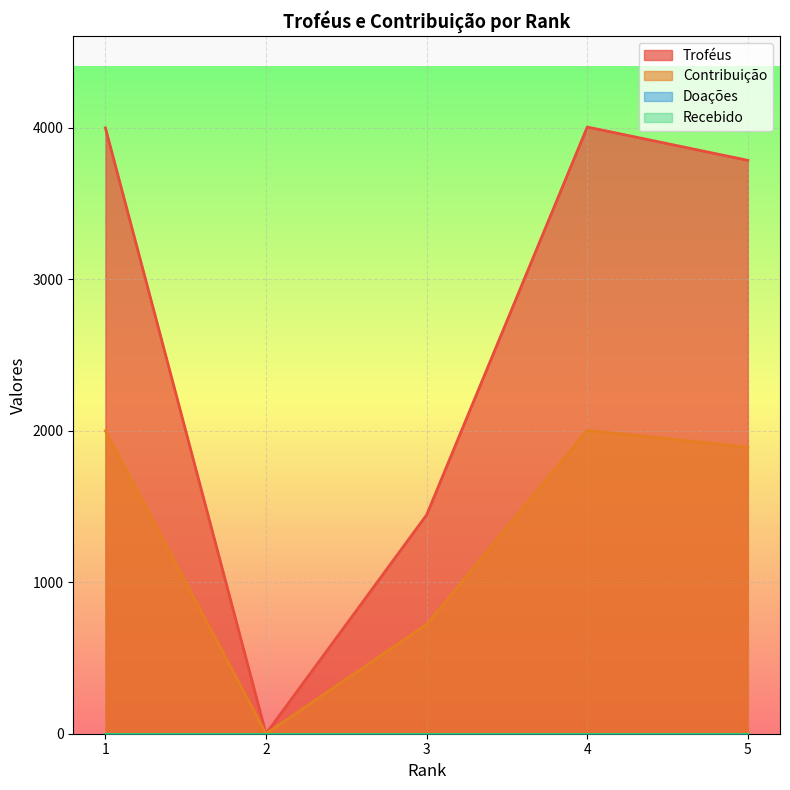

Reading right to left, transcribe all the data shown in this chart.

Troféus: 5=3786	4=4006	3=1445	2=0	1=4000
Contribuição: 5=1893	4=2003	3=722	2=0	1=2000